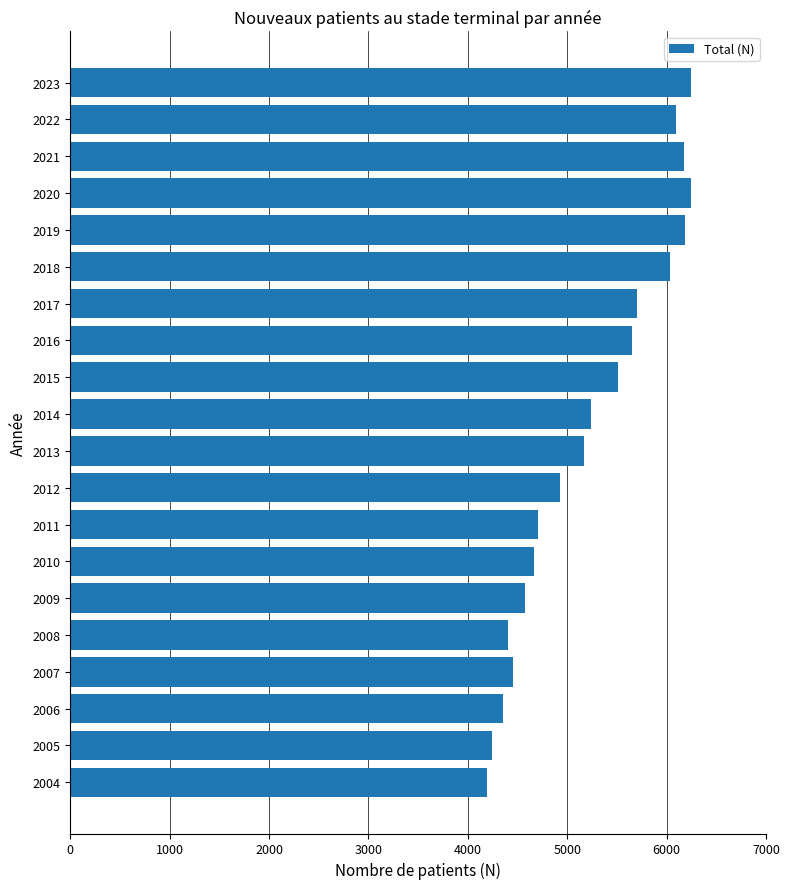

Is it true that the value at 2022 is 6089?

True